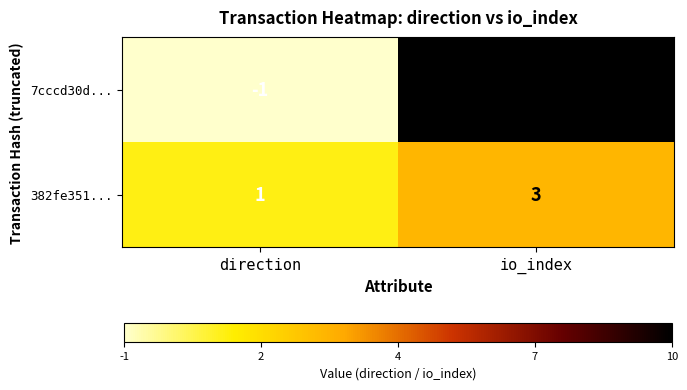

What is the greatest value displayed?

10